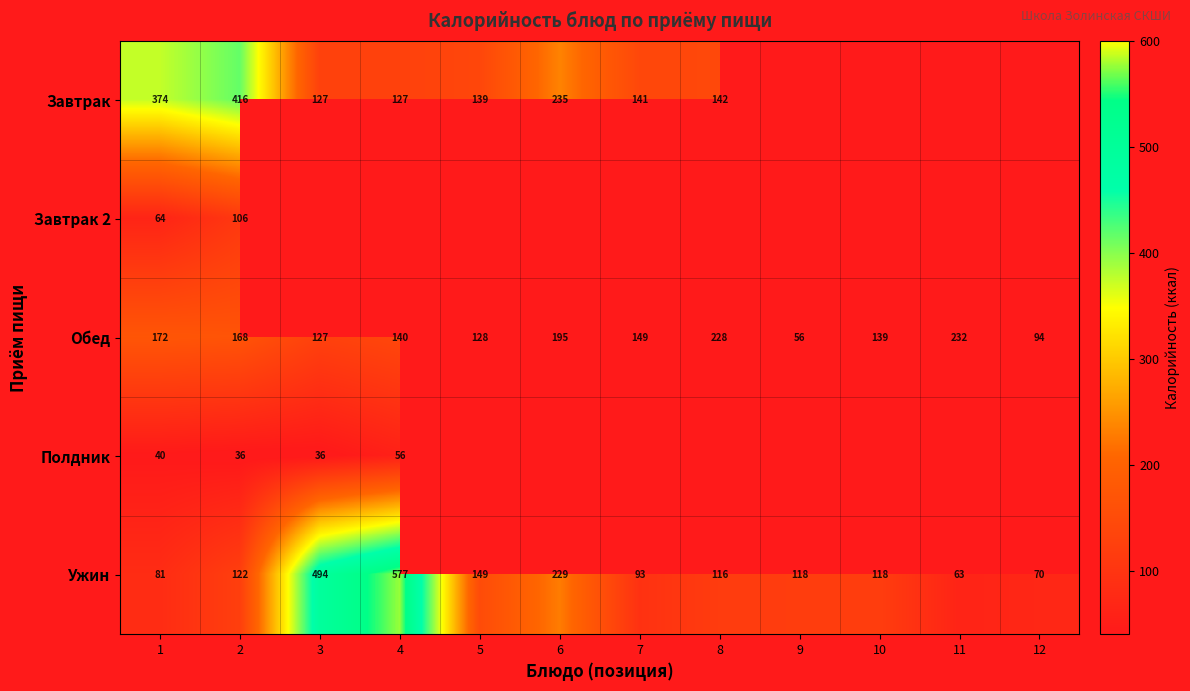

List the labels in order of Обед value, smallest first.

9, 12, 3, 5, 10, 4, 7, 2, 1, 6, 8, 11